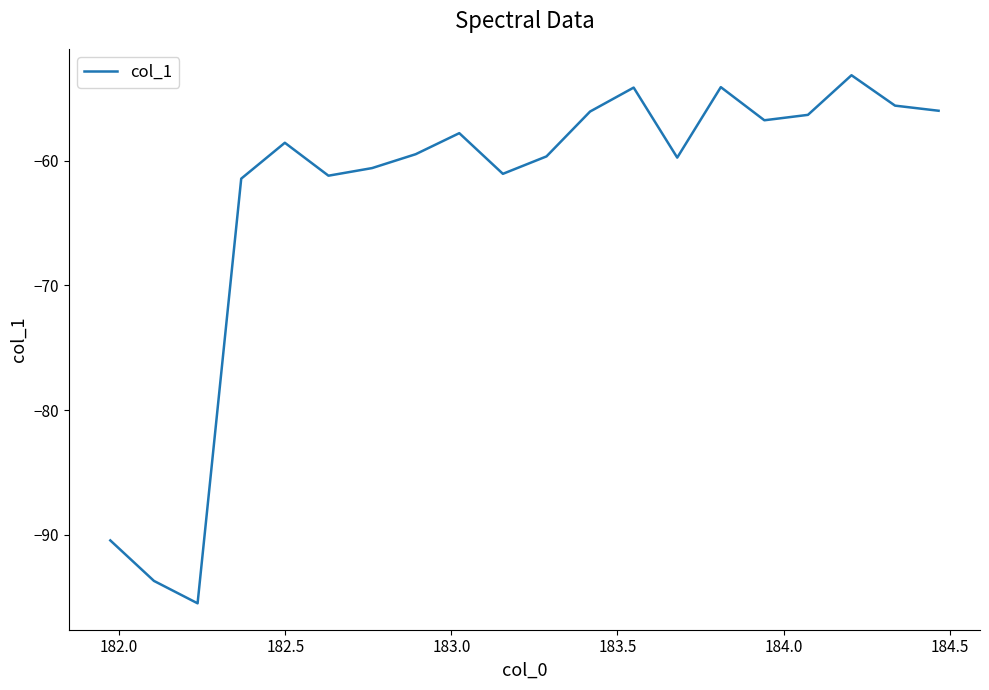

What is the difference between the maximum and minimum values?

42.3